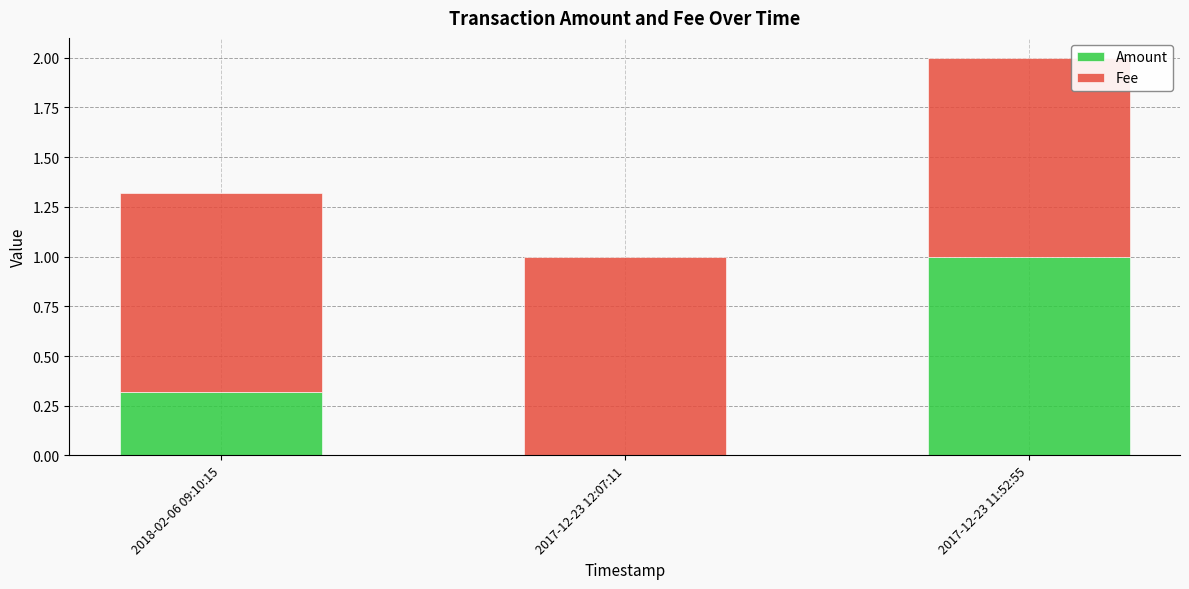

What are all the series names shown in the legend?

Amount, Fee